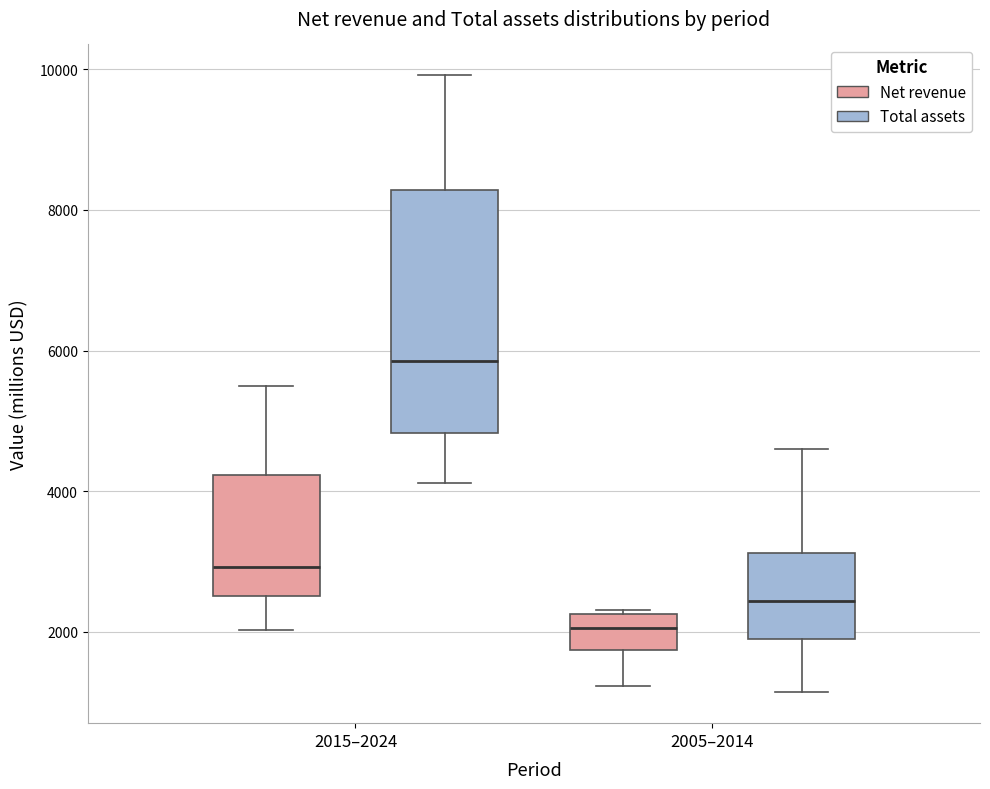

Reading left to right, read every box against the y-axis: the position of its median line, the range the box covers, and the ends of its whiskers. The values are not printed on the chart, so give them approximately, as read against the axis.

2015–2024 (Net revenue): median 3000, box 2600 to 4200, whiskers 2000 to 5400
2015–2024 (Total assets): median 5800, box 4800 to 8200, whiskers 4200 to 10000
2005–2014 (Net revenue): median 2000, box 1800 to 2200, whiskers 1200 to 2400
2005–2014 (Total assets): median 2400, box 2000 to 3200, whiskers 1200 to 4600